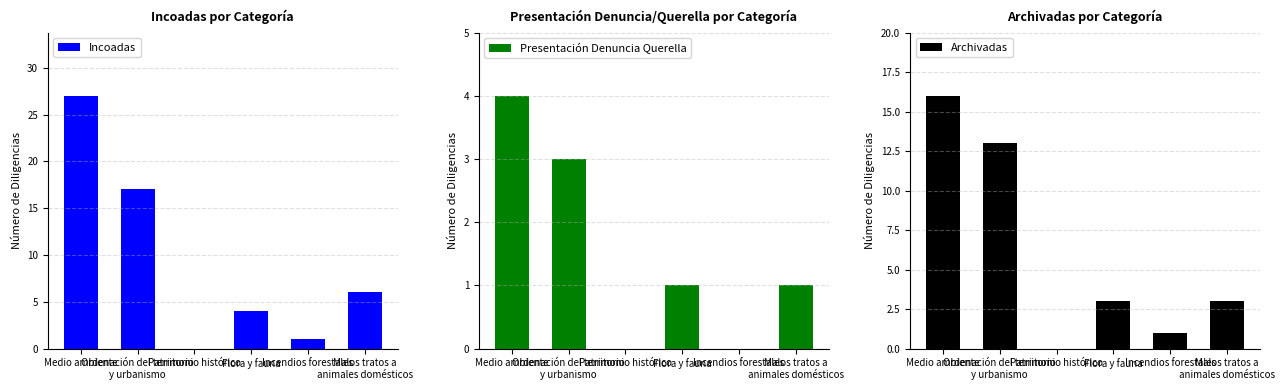

What is the greatest value displayed?

27